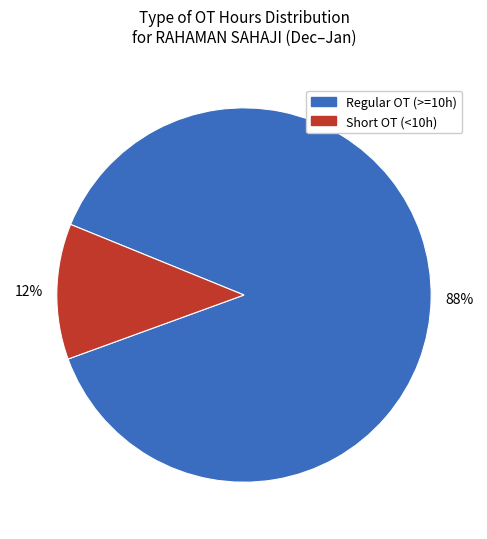

How many segments does this pie chart have?

2